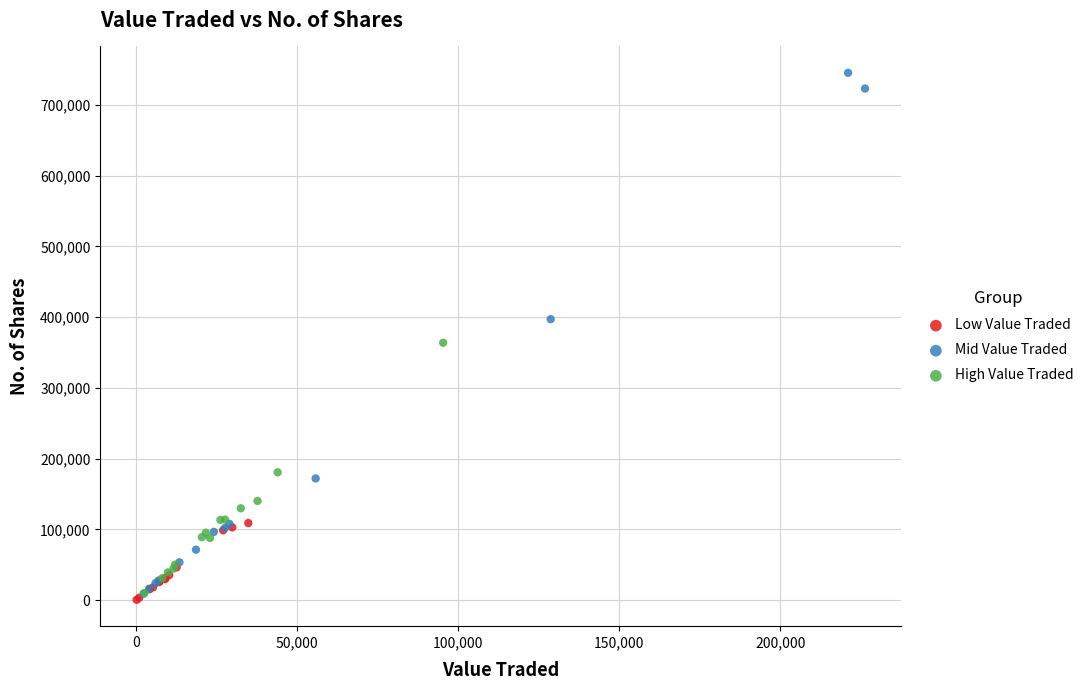

Which series contains the highest Y value?

Mid Value Traded